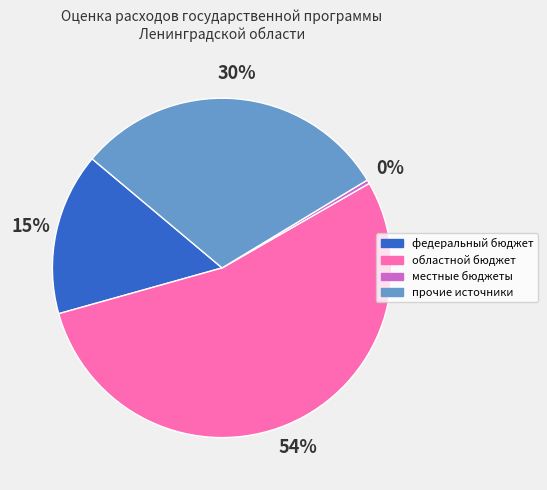

Count the number of slices in the pie.

4